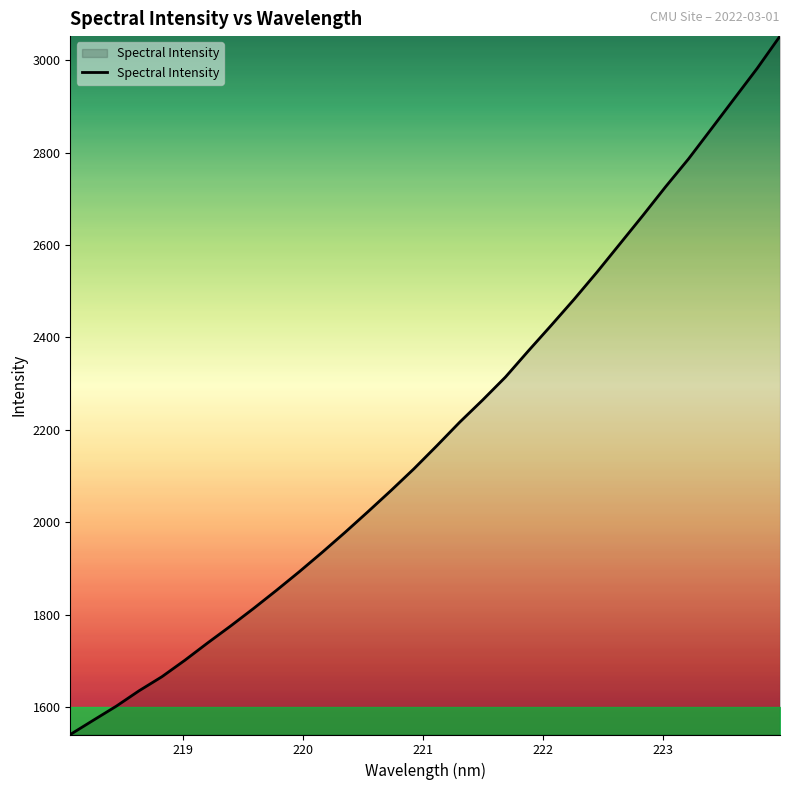

What is the average value?

2196.1